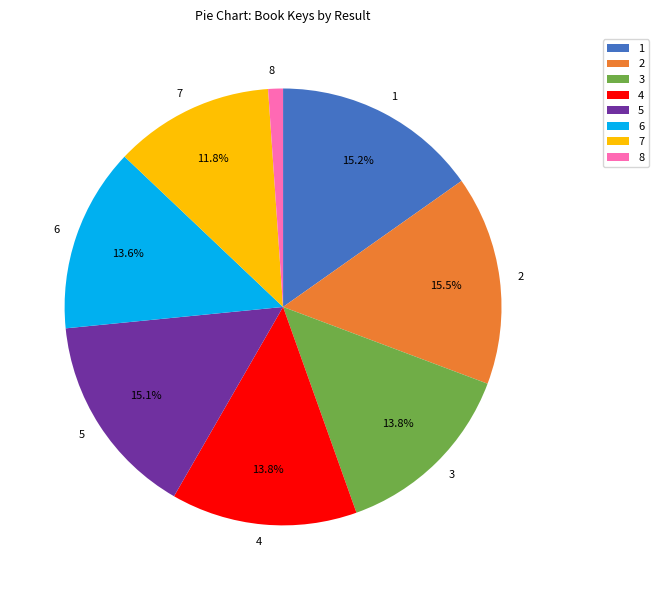

To the nearest percent, what percentage of the pie is 7?

12%